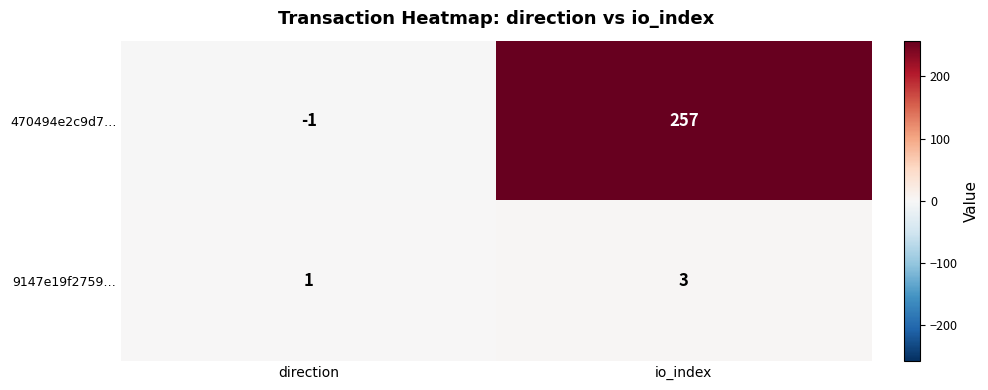

Which category has the highest value in the 470494e2c9d7… series?

io_index